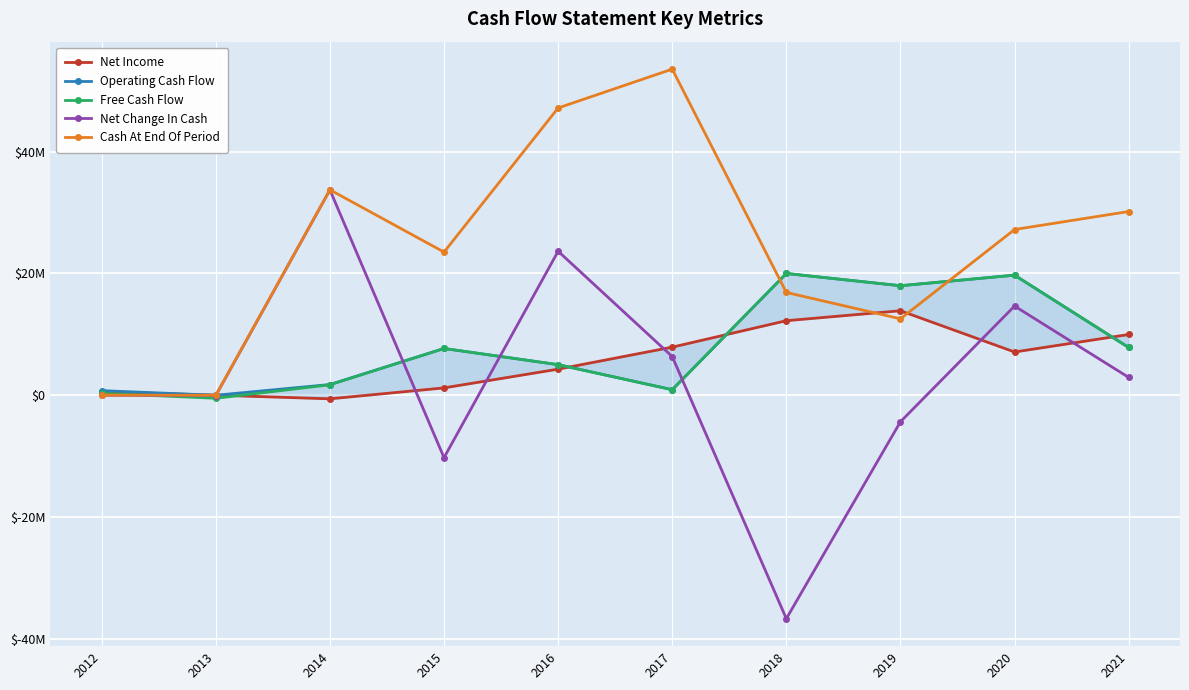

Rank the categories by Operating Cash Flow value from lowest to highest.

2013, 2012, 2017, 2014, 2016, 2015, 2021, 2019, 2020, 2018